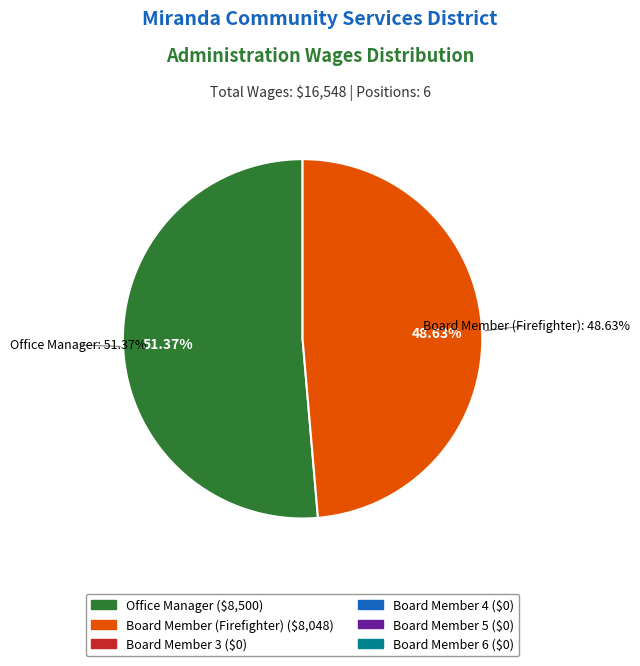

Is it true that Board Member is 0% of the pie?

True